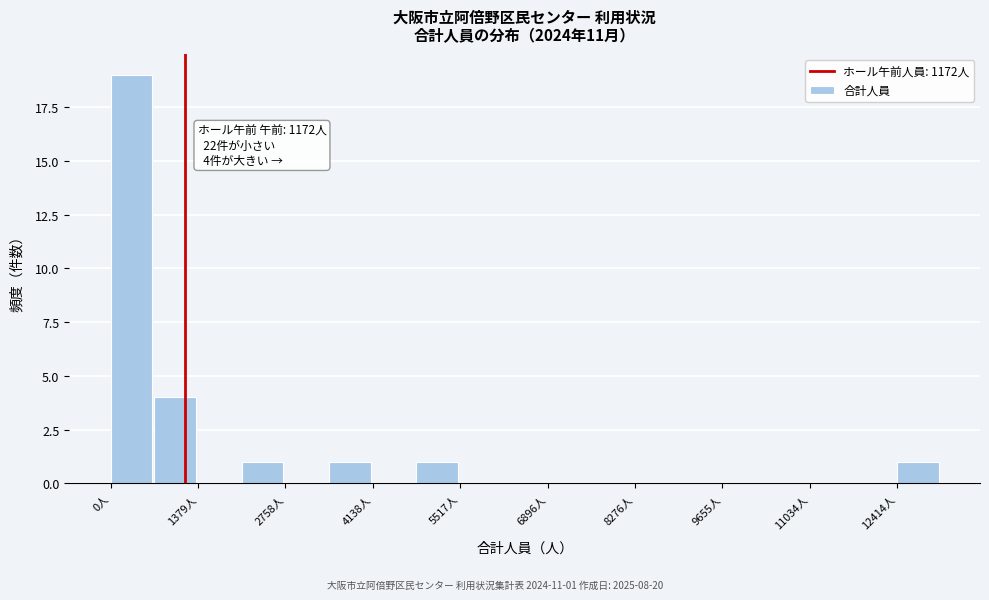

Around what value on the x-axis is the tallest bar? Give the approximate position of its centre, as read against the axis.

400